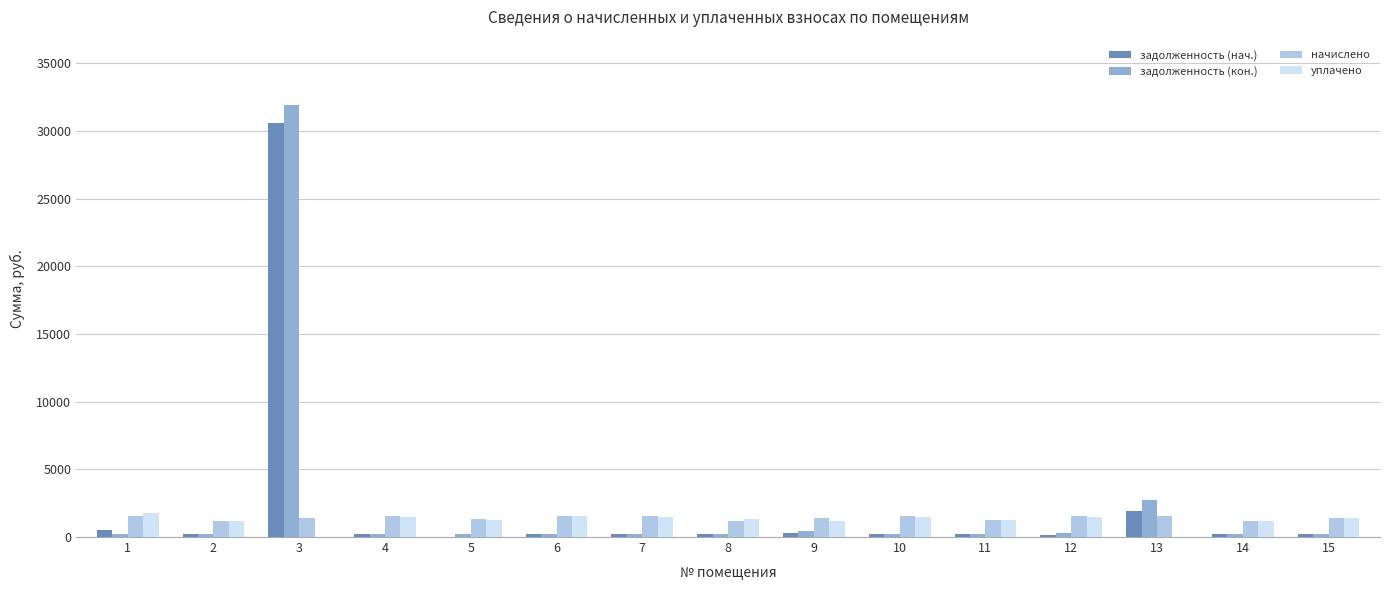

What value does the начислено series have at 9?

1418.6